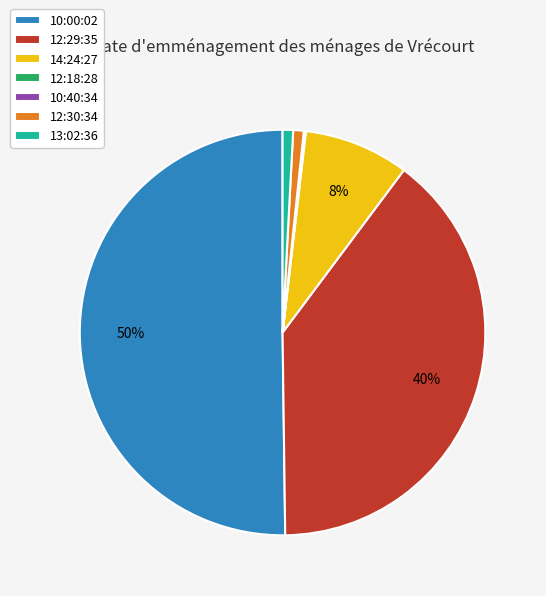

The 12:30:34 slice represents 13% of the pie. True or false?

False